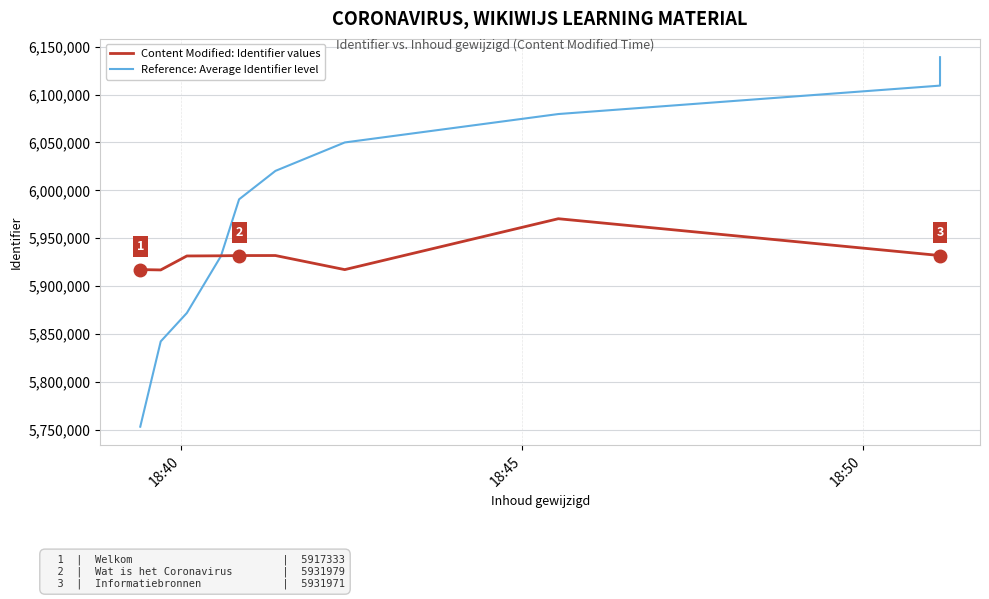

Is the value of Reference: Average Identifier level at 18:40 greater than the value of Content Modified: Identifier values at 6?

No